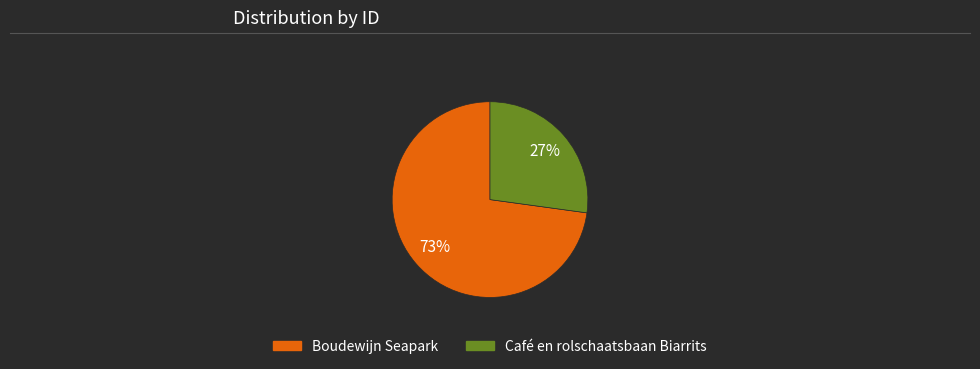

The Café en rolschaatsbaan Biarrits slice represents 27% of the pie. True or false?

True